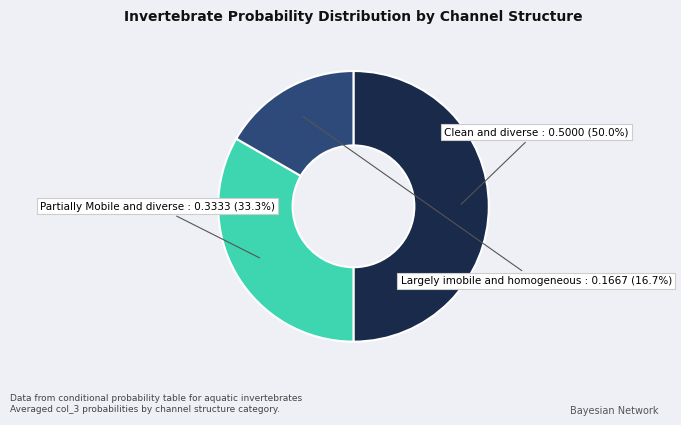

Which has a higher value, Largely imobile and homogeneous or Clean and diverse?

Clean and diverse